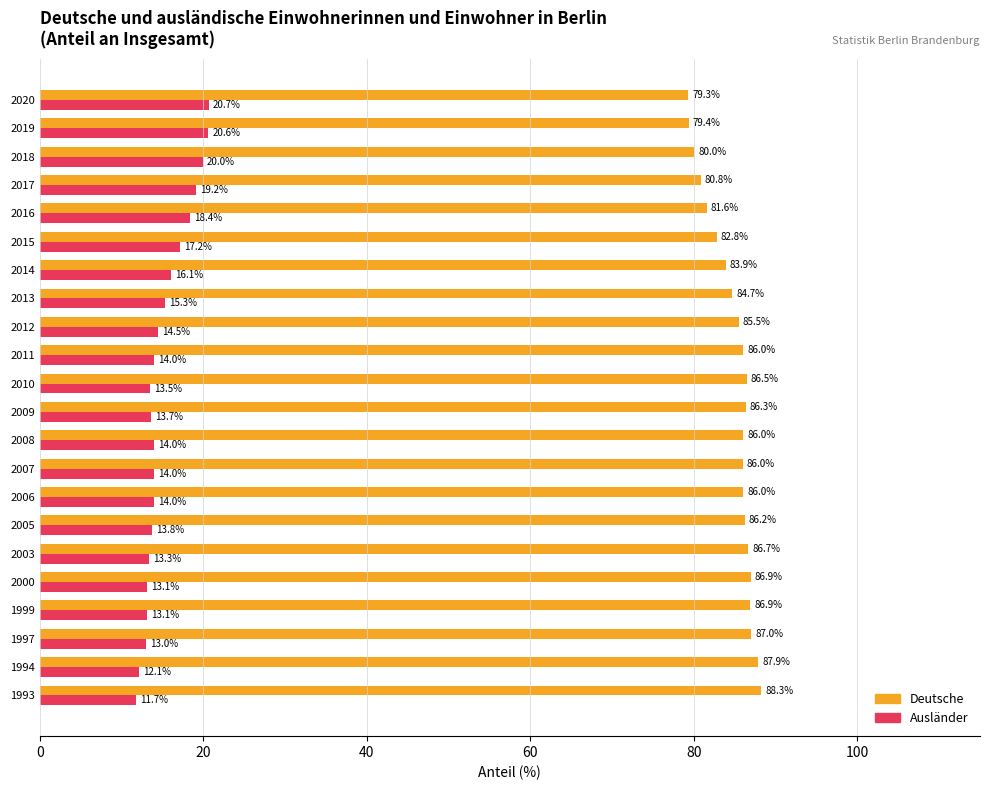

Rank the series by their average value, from highest to lowest.

Deutsche, Ausländer